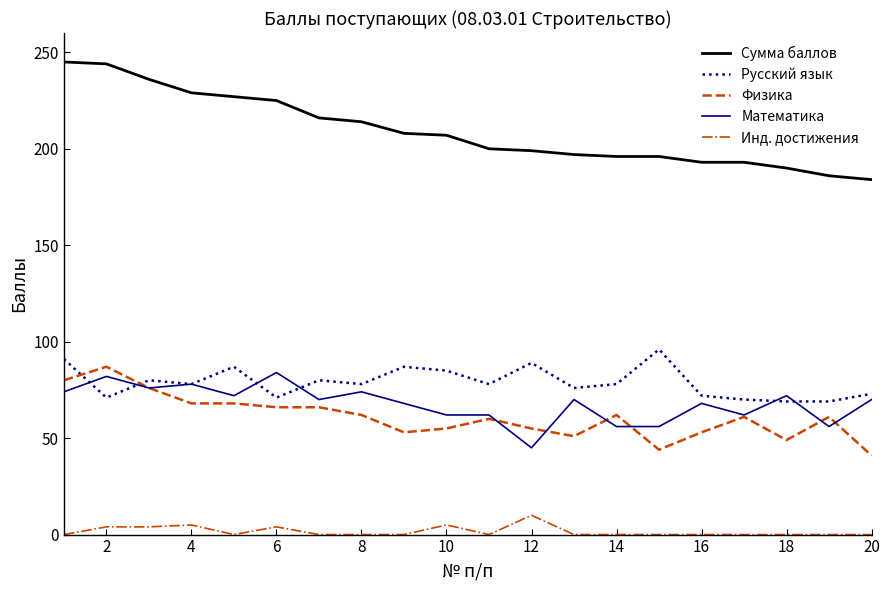

What is the difference between the maximum and minimum values in the Математика series?

39